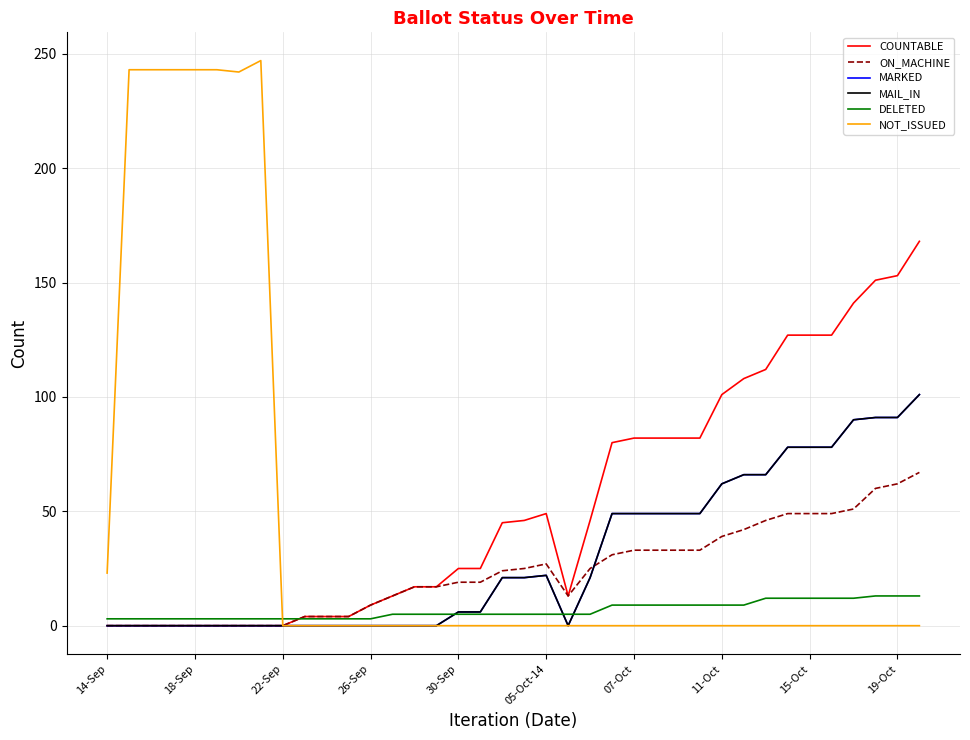

At how many categories does at least one series exceed 216?

7